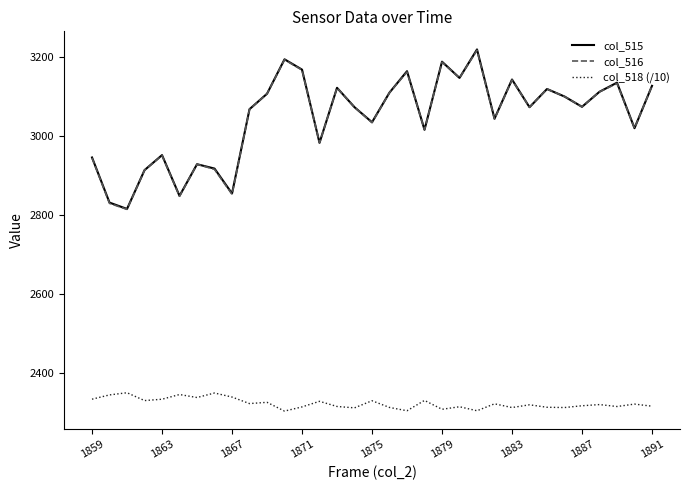

Which series has the widest spread of values?

col_515